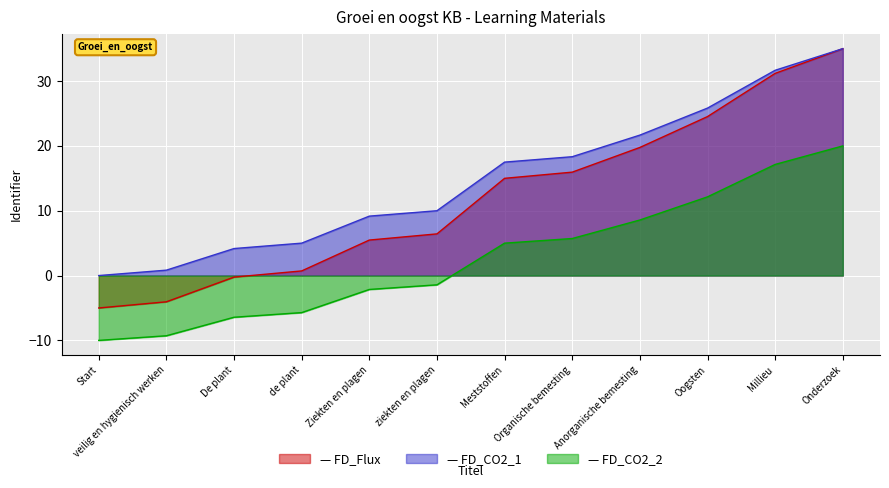

How many series are shown in this chart?

3